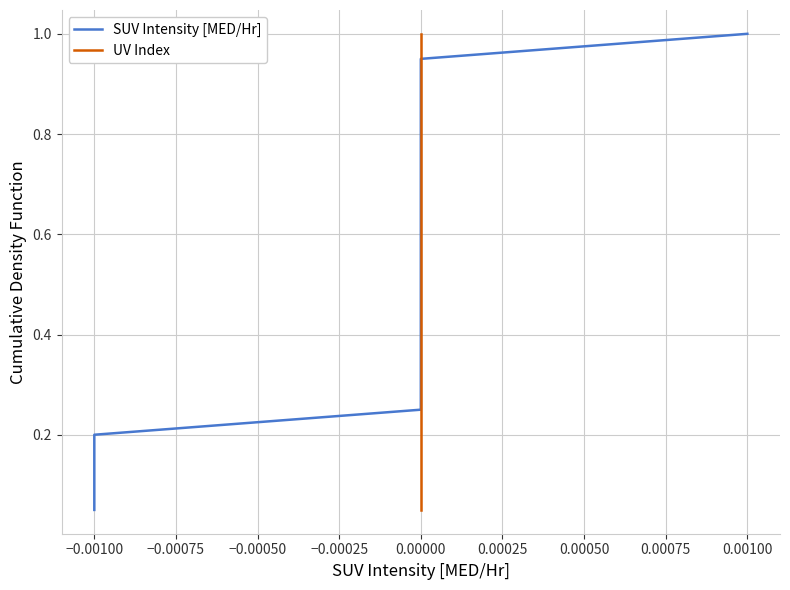

What is the difference between the maximum and minimum values in the UV Index series?

0.9